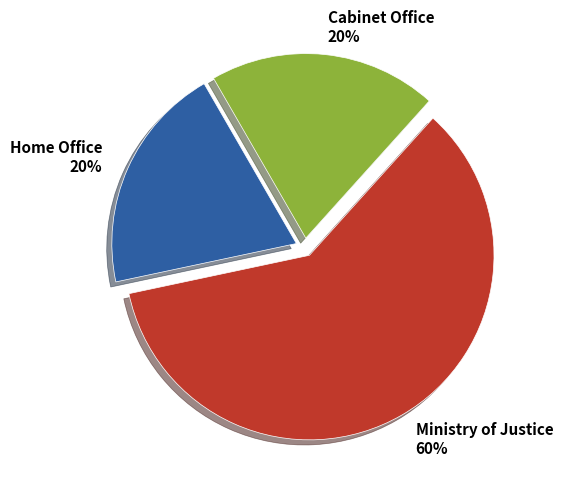

To the nearest percent, what is the combined percentage of Home Office and Cabinet Office?

40%